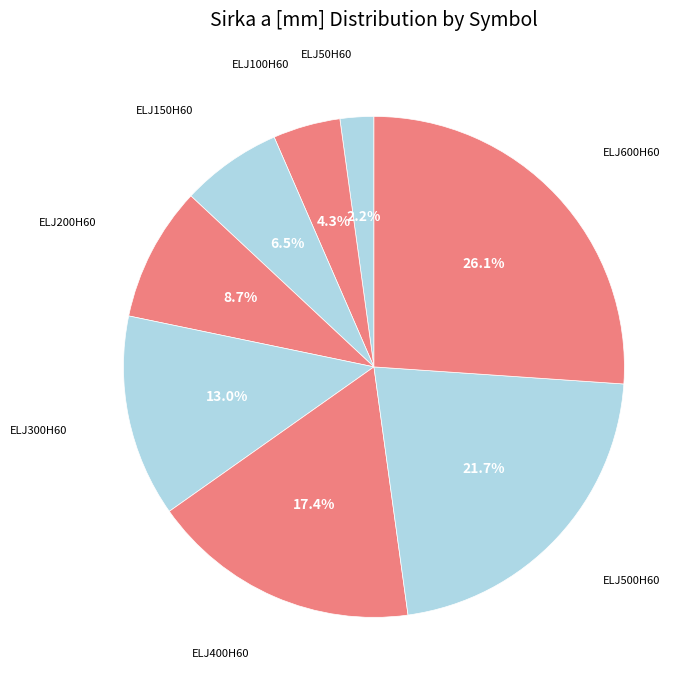

Rank the categories by value from lowest to highest.

ELJ50H60, ELJ100H60, ELJ150H60, ELJ200H60, ELJ300H60, ELJ400H60, ELJ500H60, ELJ600H60